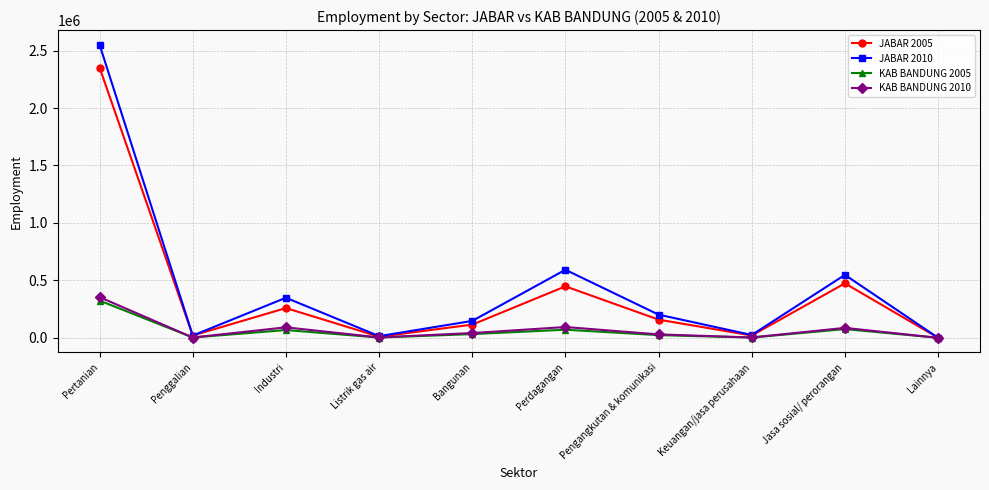

What is the greatest value displayed?

2550659